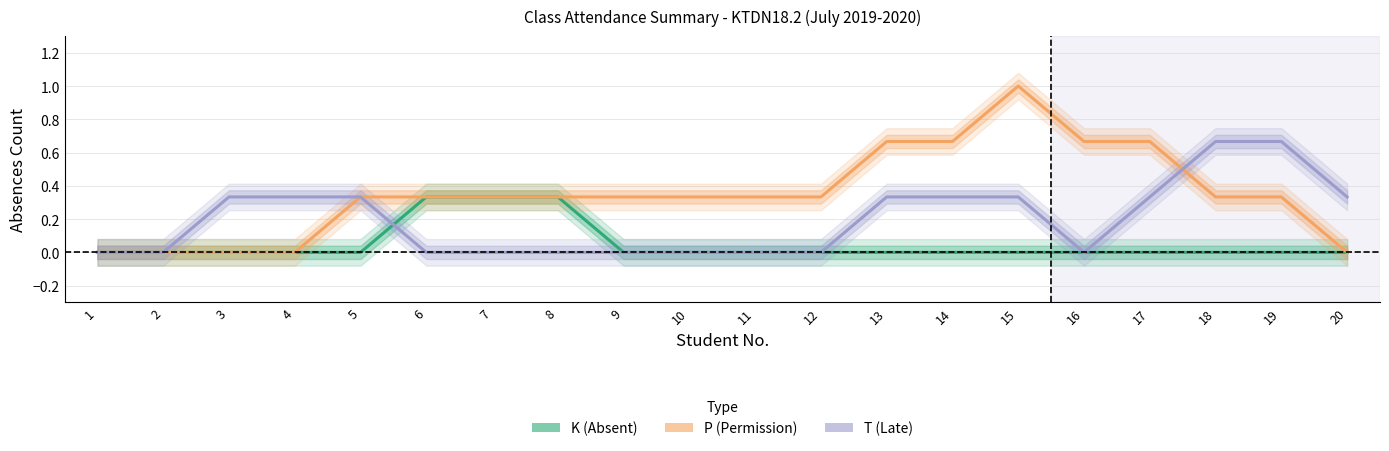

What is the difference between the second highest and second lowest values in the K (Absent) series?

0.3